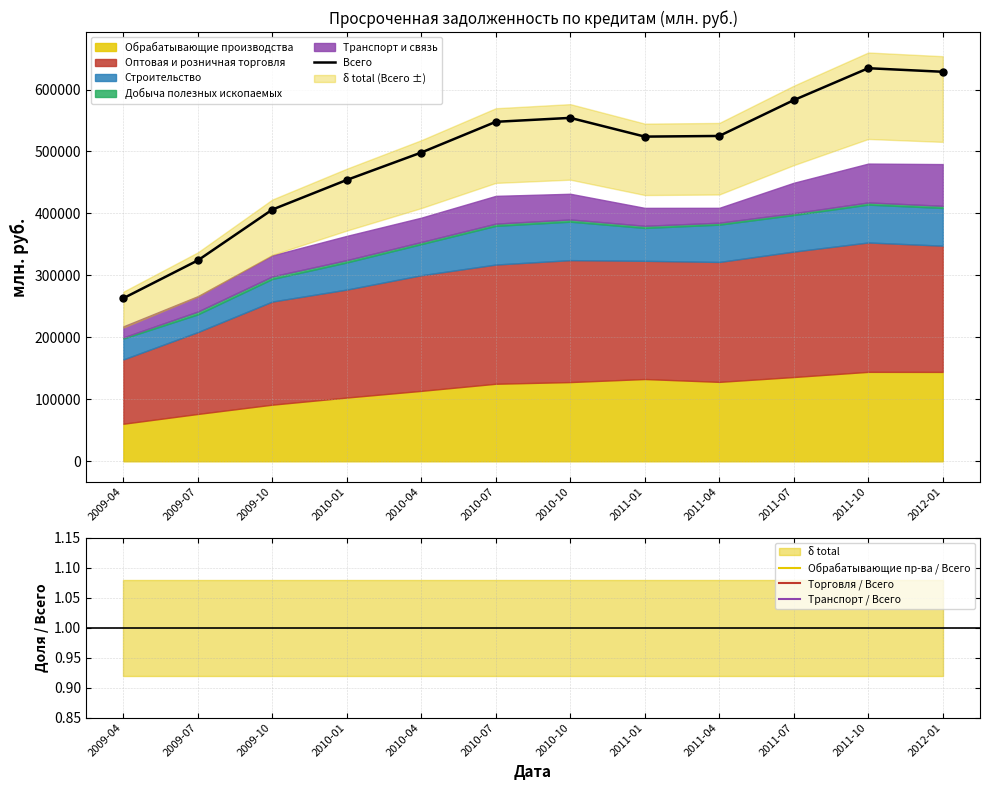

Which series changed the most between 2009-04 and 2011-10?

Всего